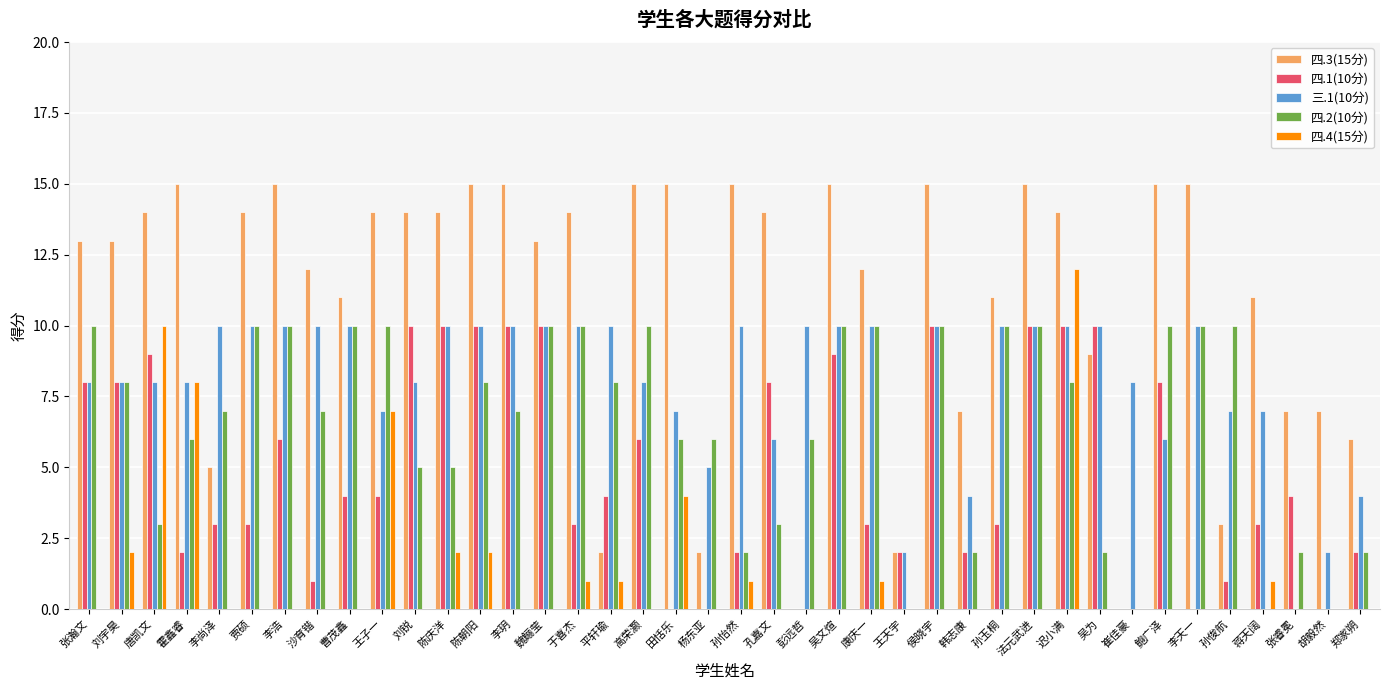

The 四.3(15分) series shows 9 at 胡毅然. True or false?

False